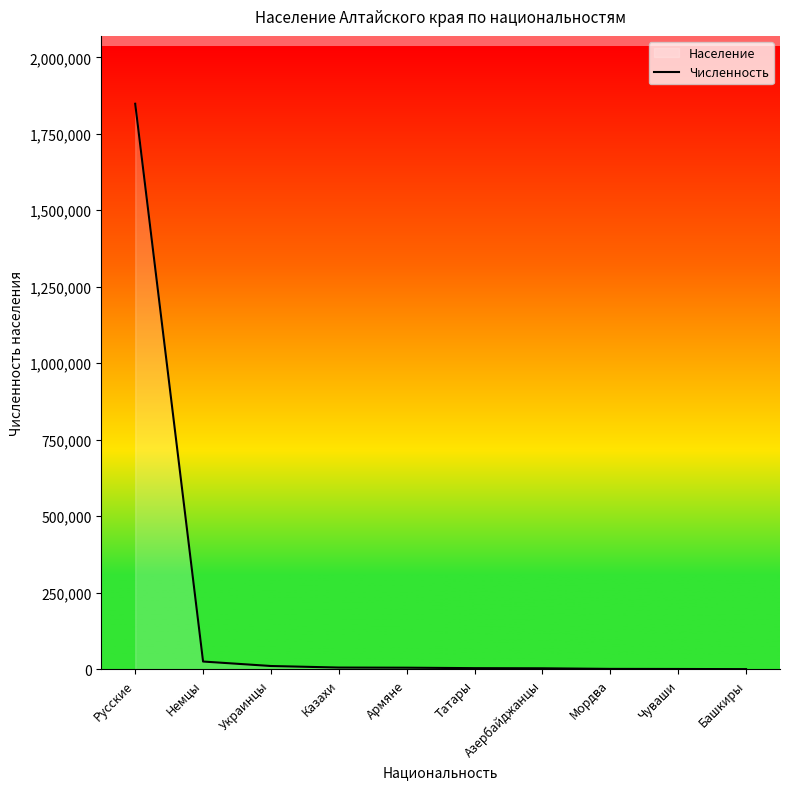

Which label corresponds to the largest value in the chart?

Русские